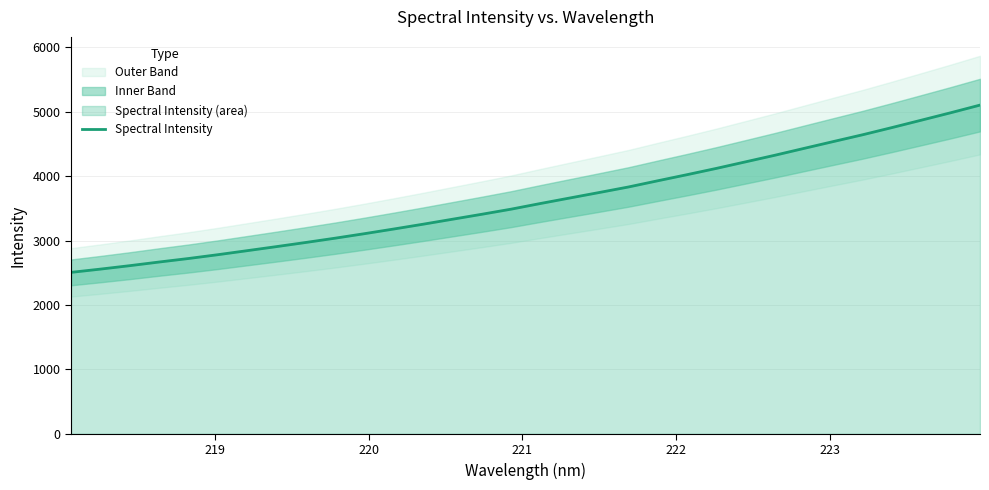

What is the difference between the maximum and second lowest values?

2545.6